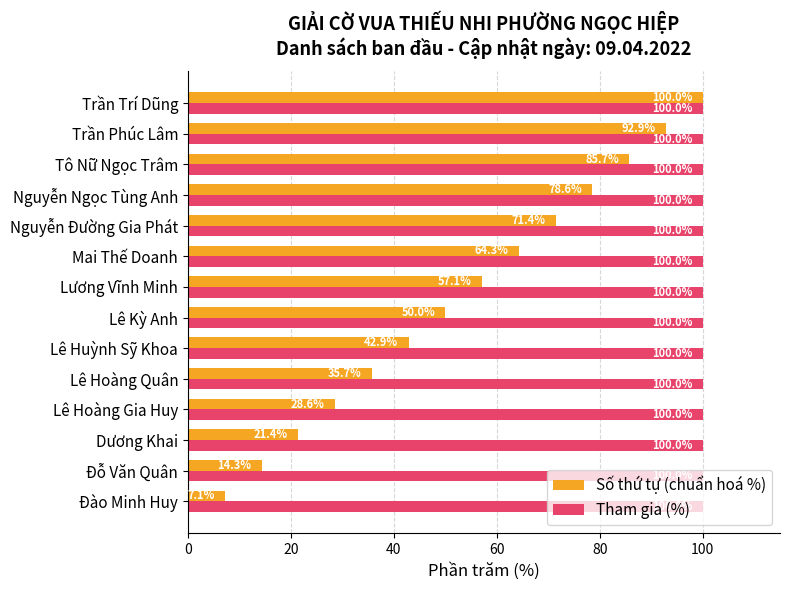

What is the average value of the Tham gia (%) series?

100.0